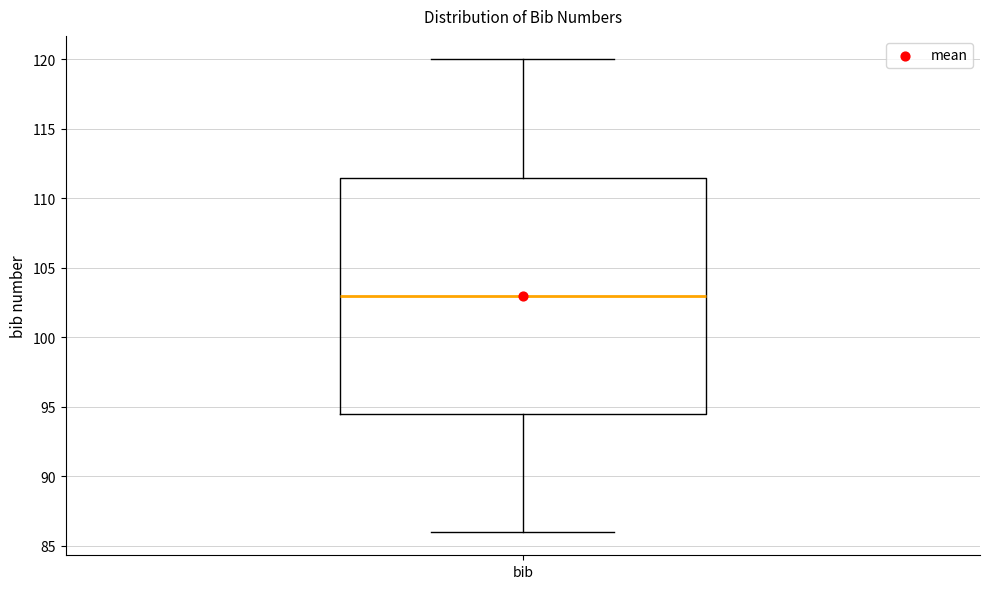

Read this box plot against the y-axis: the position of the median line, the range covered by the box, and the ends of both whiskers. The values are not printed on the chart, so give them approximately, as read against the axis.

median 103.0, box 94.5 to 111.5, whiskers 86.0 to 120.0